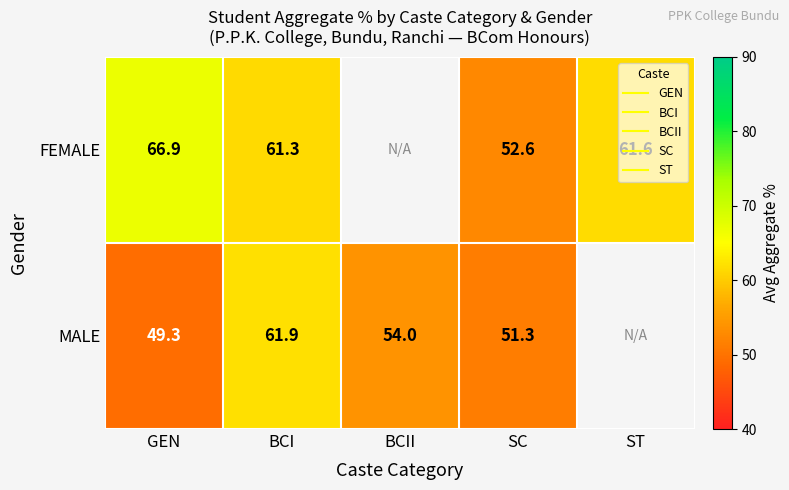

Where is FEMALE nearest to the value 59?

BCI